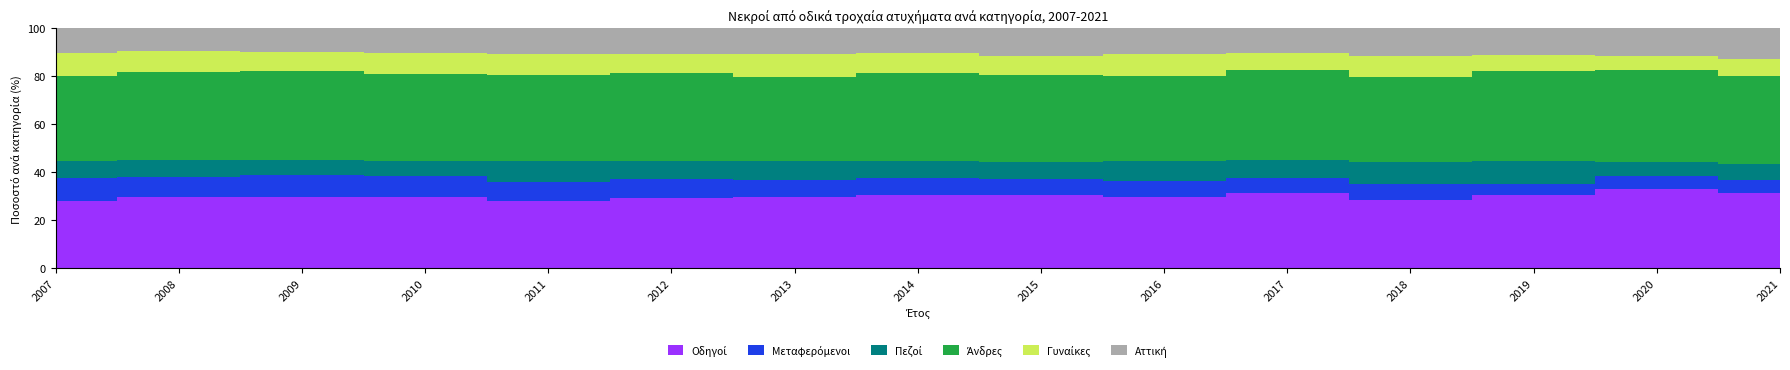

Which label corresponds to the smallest value in the chart?

2019